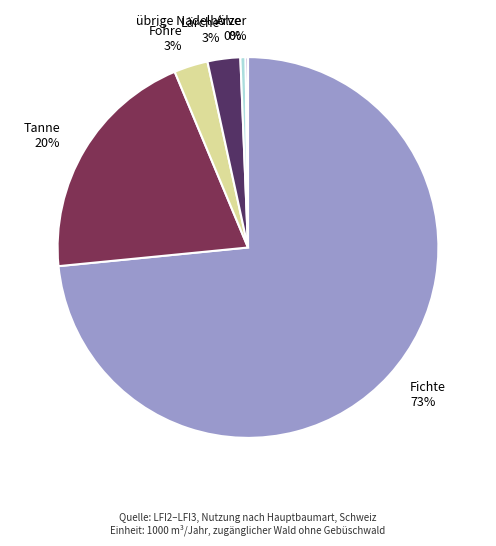

Combined, do Arve 0% and Lärche 3% account for over 50%?

No